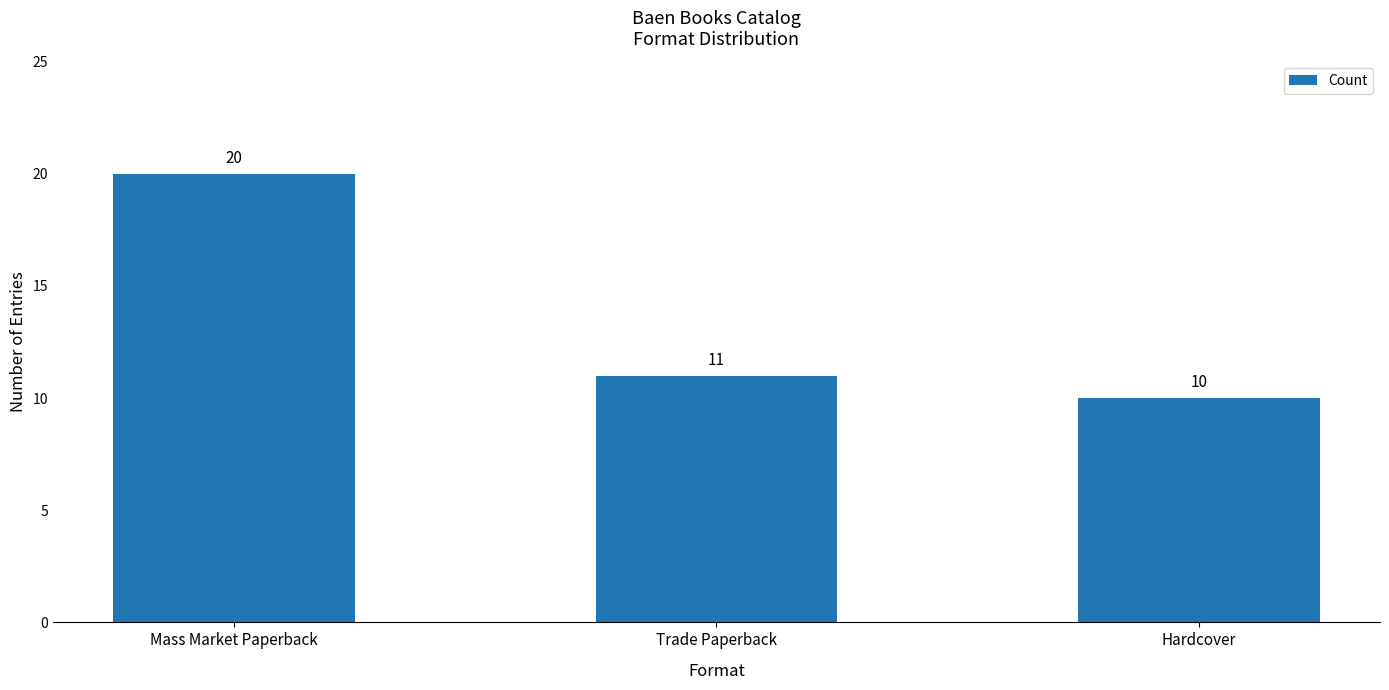

The chart shows a value of 20 at Mass Market Paperback. True or false?

True